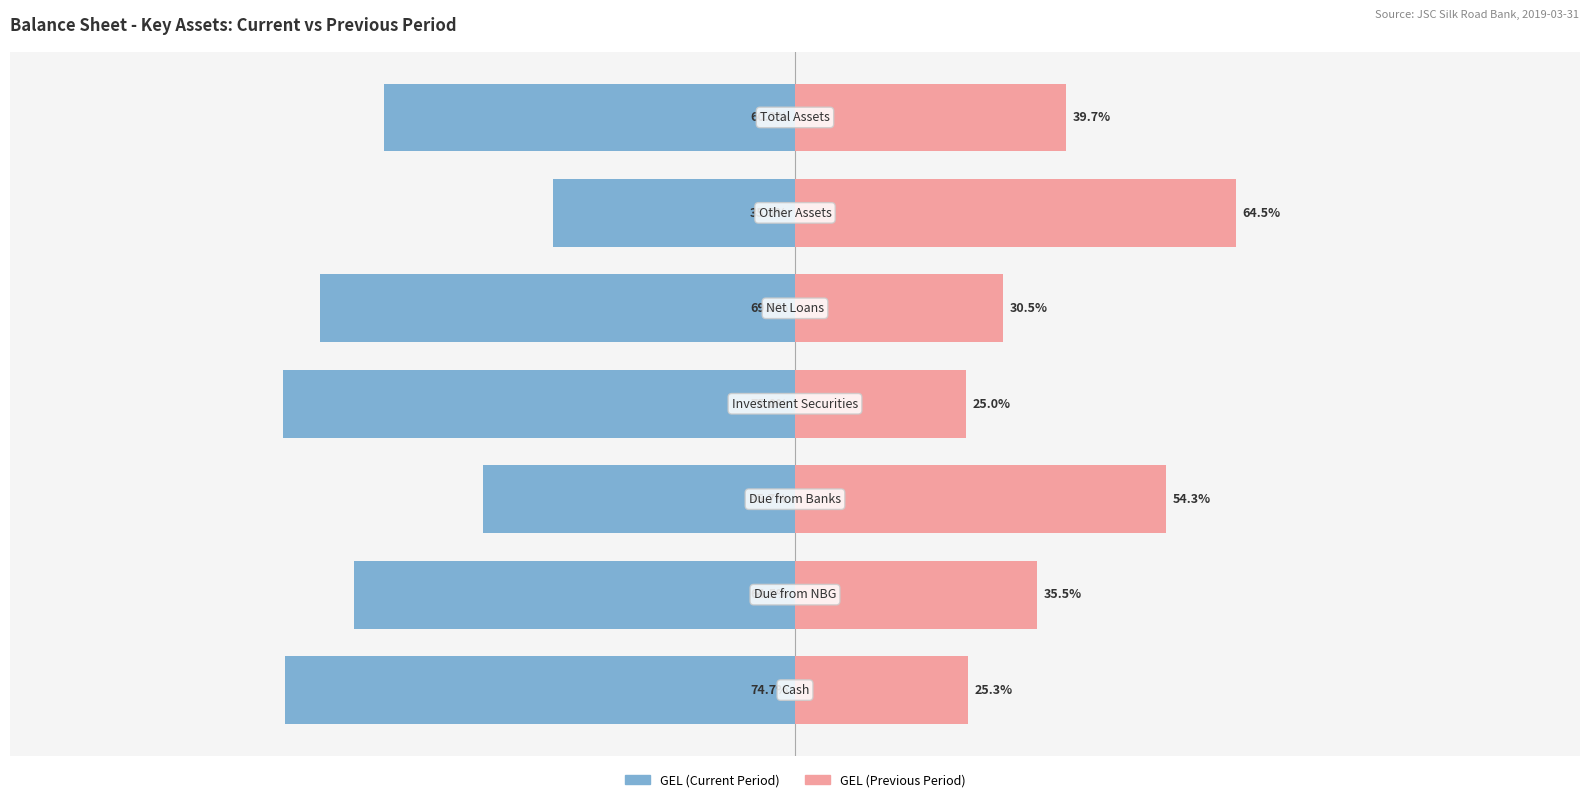

What is the highest value of the GEL (Current Period) series?

-35.5